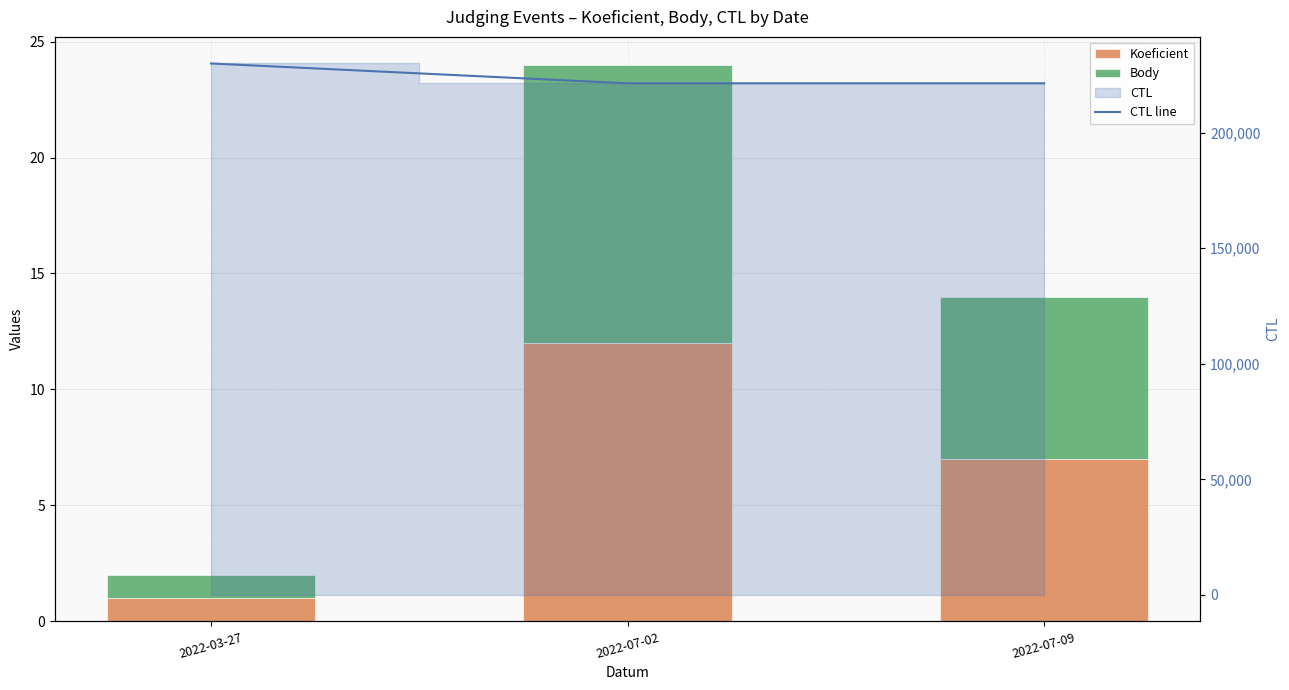

Where does the Koeficient series first go above 7?

2022-07-02